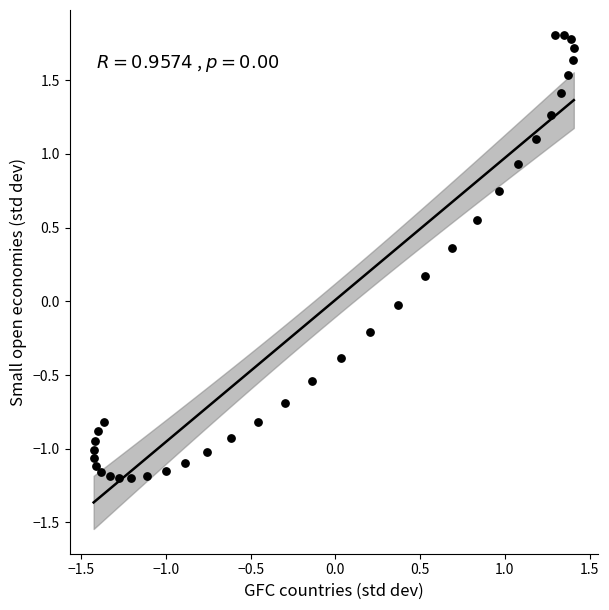

What is the range of Y values (max minus min)?

3.0